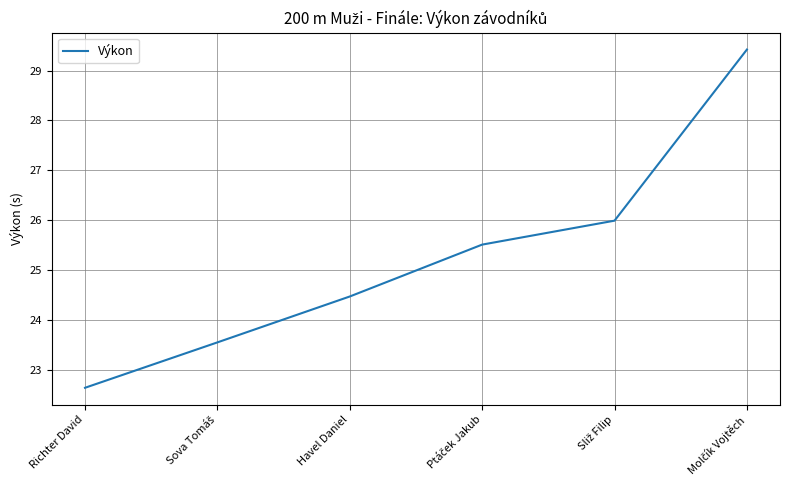

What is the sum of all values?

151.6